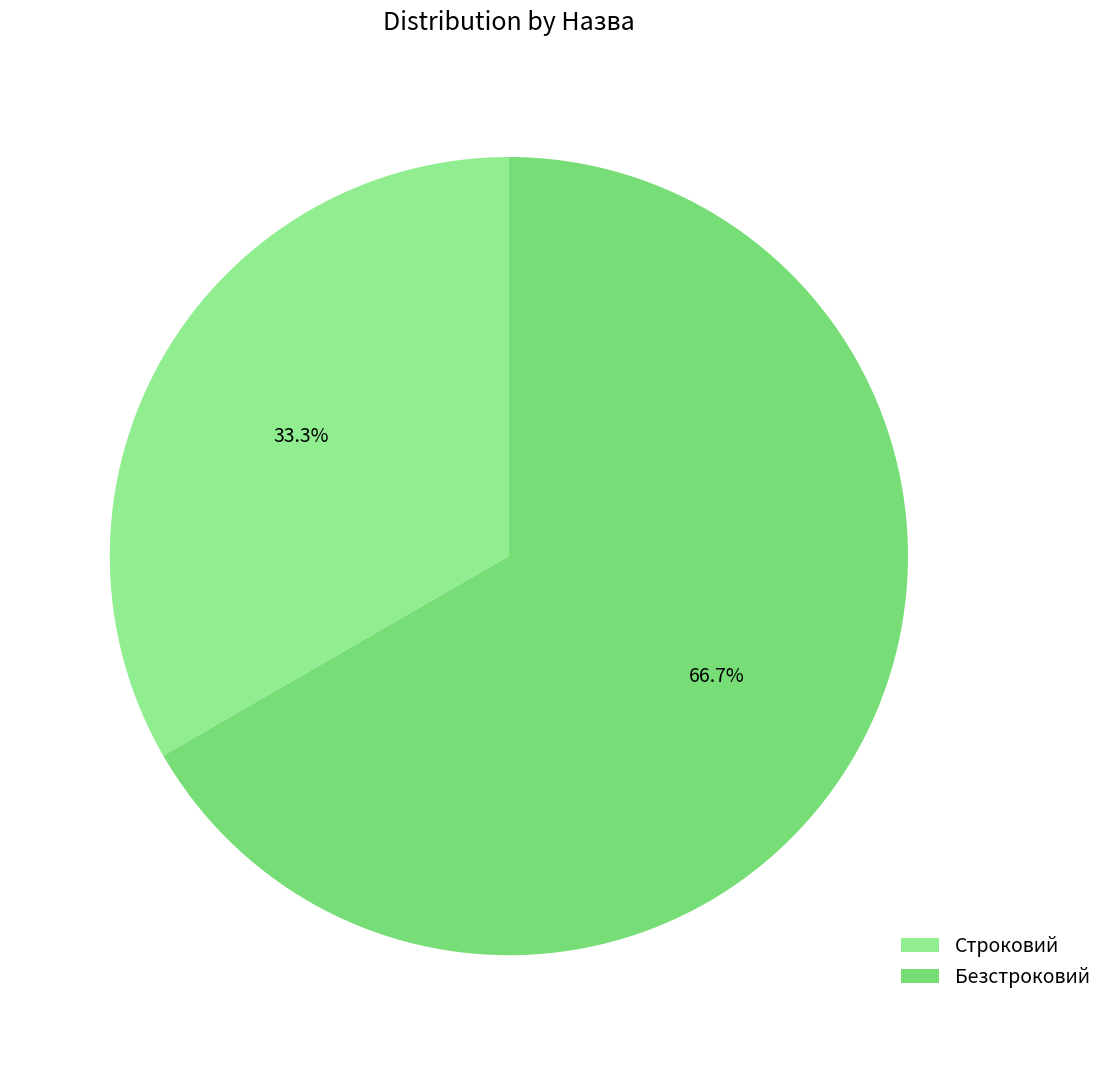

Is Строковий the majority of the pie?

No